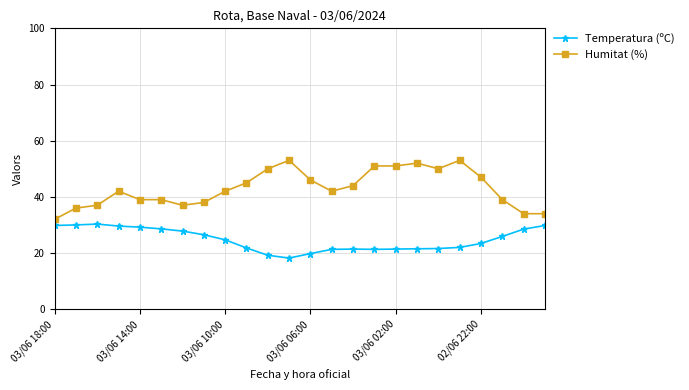

List the series in order of their overall mean, highest first.

Humitat (%), Temperatura (ºC)